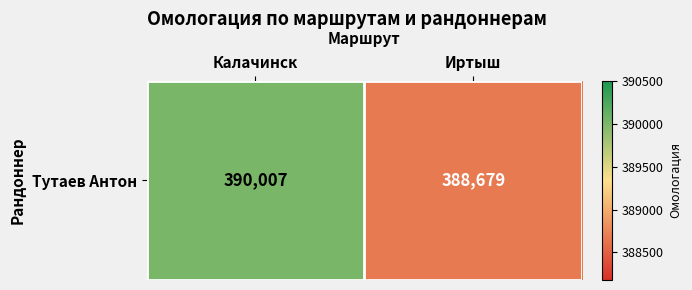

List the labels in order of value, smallest first.

Иртыш, Калачинск